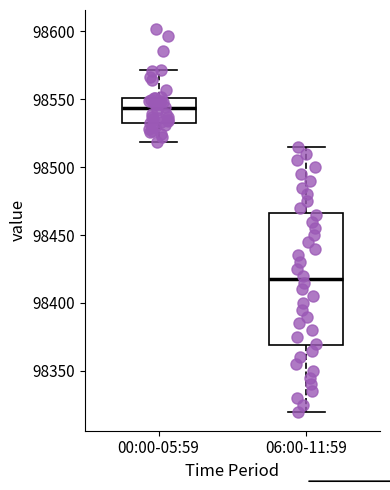

Where is the lower edge of the box for 00:00-05:59 on the y-axis? The values are not printed on the chart, so give them approximately, as read against the axis.

98535